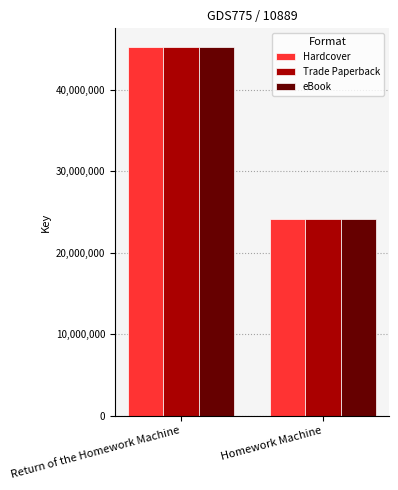

What is the sum of the eBook values at Homework Machine and Return of the Homework Machine?

69333699